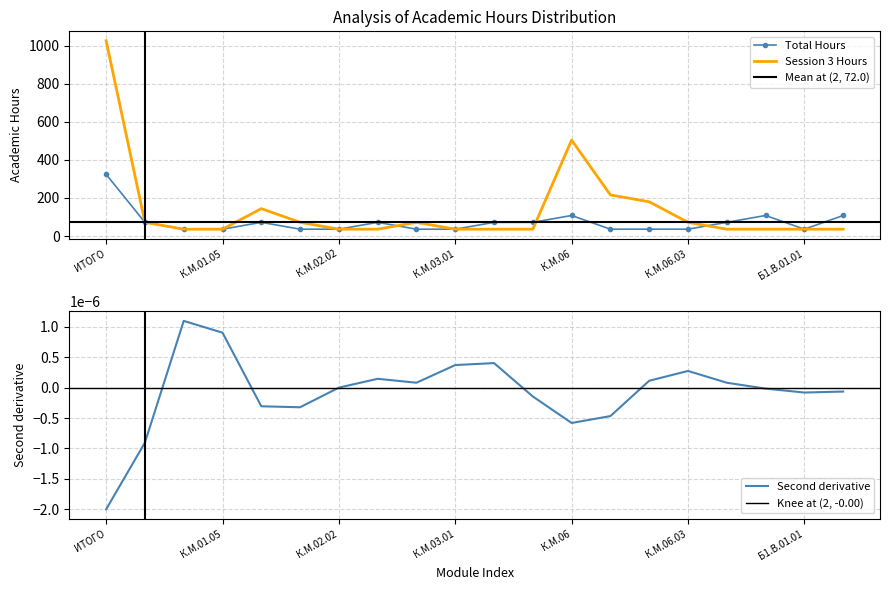

At which category does the chart reach its peak across all series?

ИТОГО